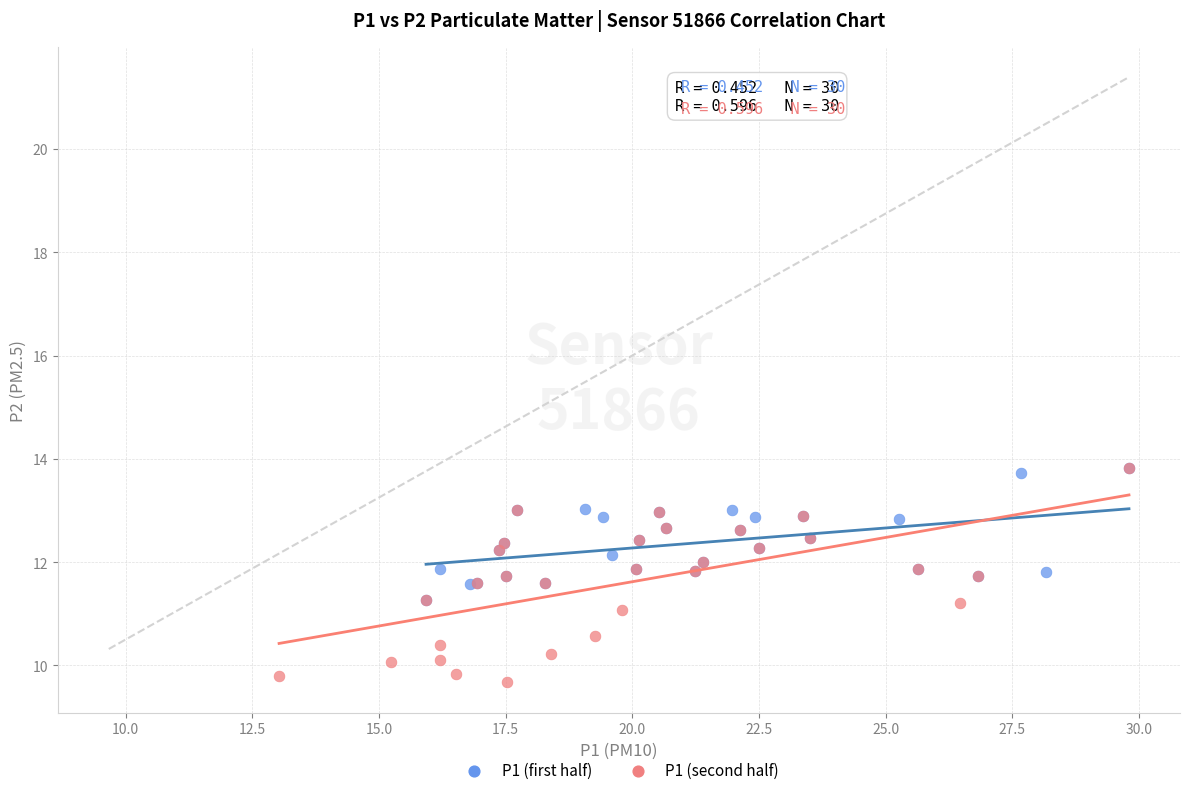

Which series contains the lowest Y value?

P1 (second half)